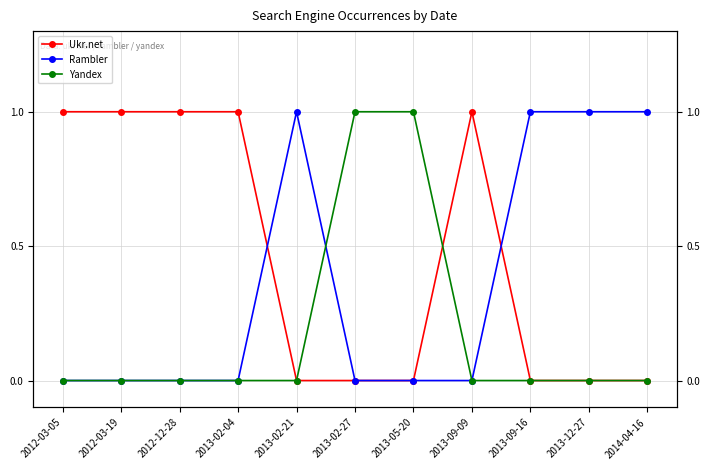

What is the label of the 2nd point from the right?

2013-12-27